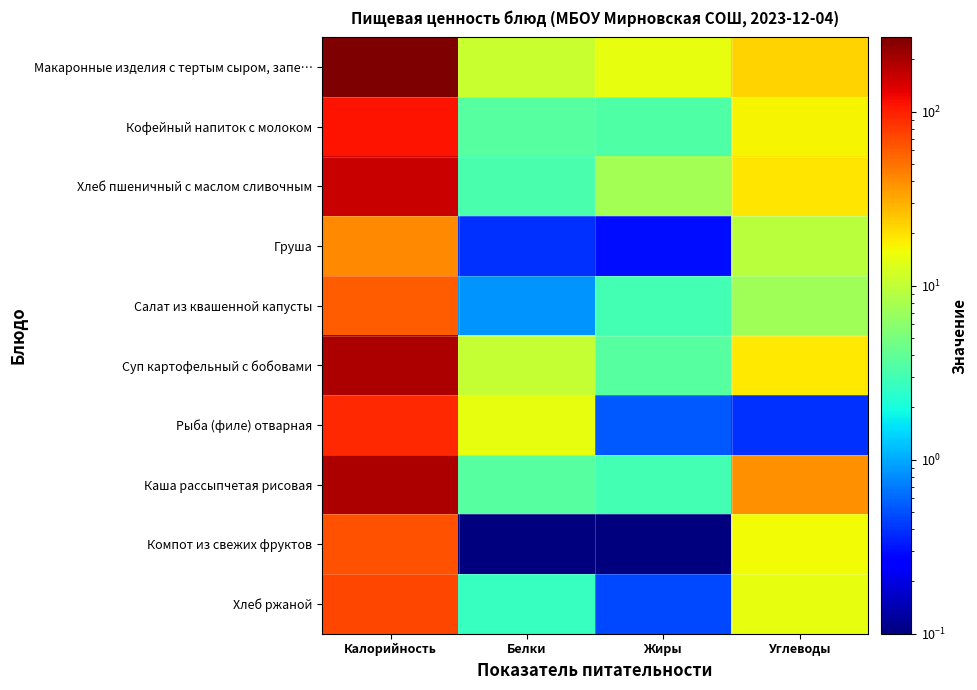

Between Углеводы and Белки, which is larger?

Углеводы